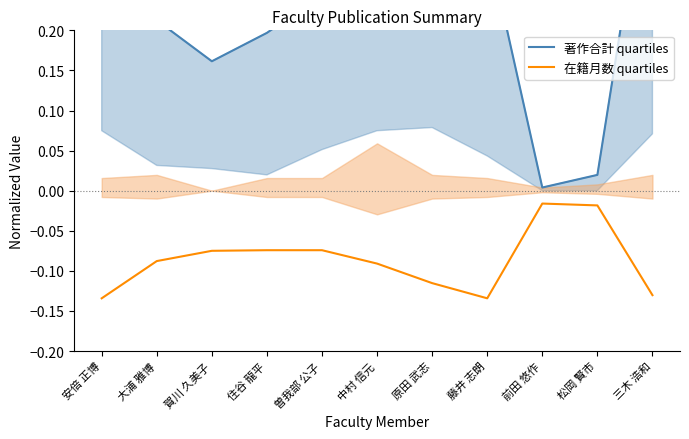

What is the difference between the 著作合計 quartiles values at 安倍 正博 and 大浦 雅博?

0.8